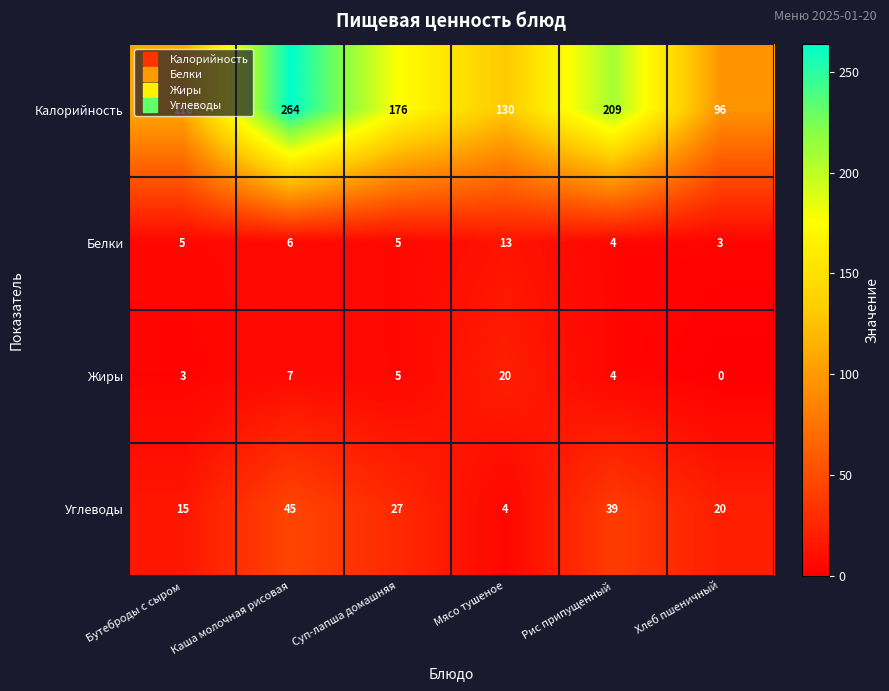

List the series in order of their peak value, lowest first.

Белки, Жиры, Углеводы, Калорийность